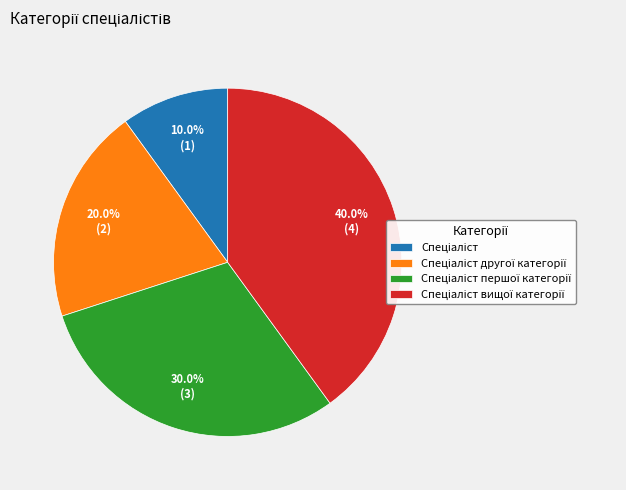

Does any single category account for the majority?

No